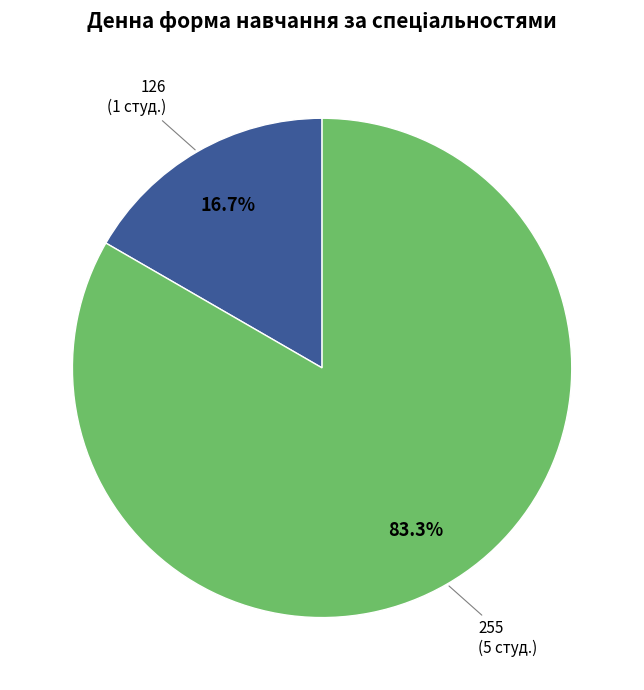

To the nearest percent, what is the average slice percentage?

50%